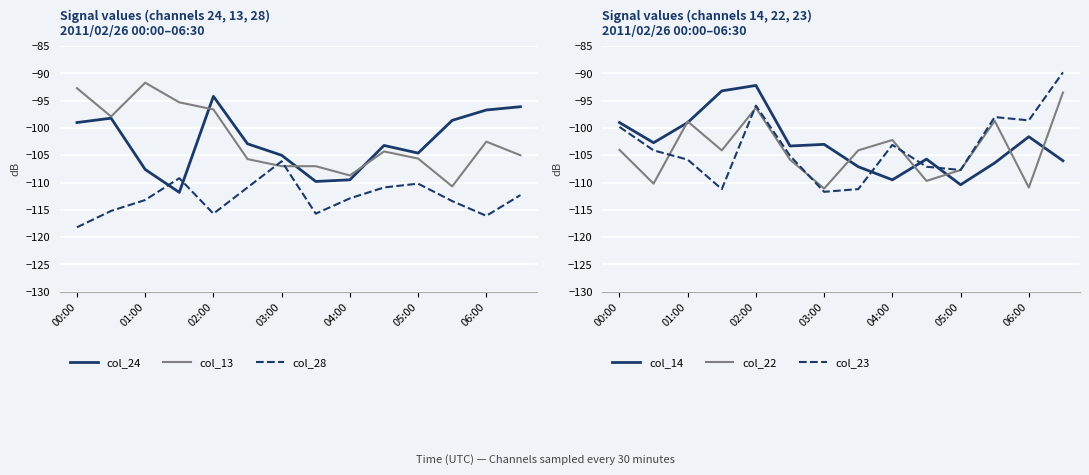

Which series has the largest total across all categories?

col_13